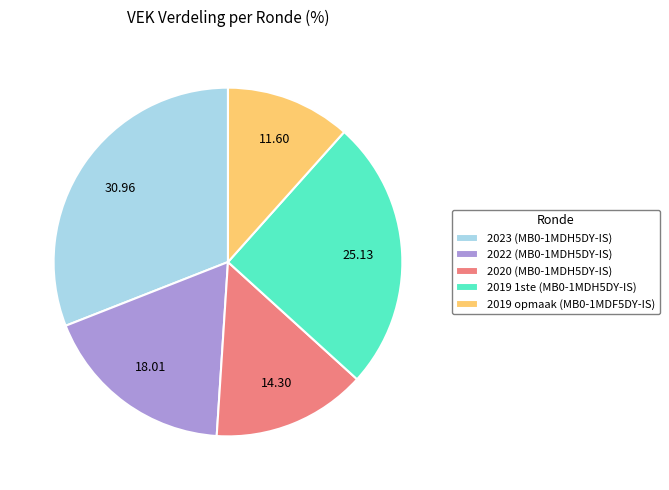

Is it true that 2019 1ste (MB0-1MDH5DY-IS) is 25% of the pie?

True